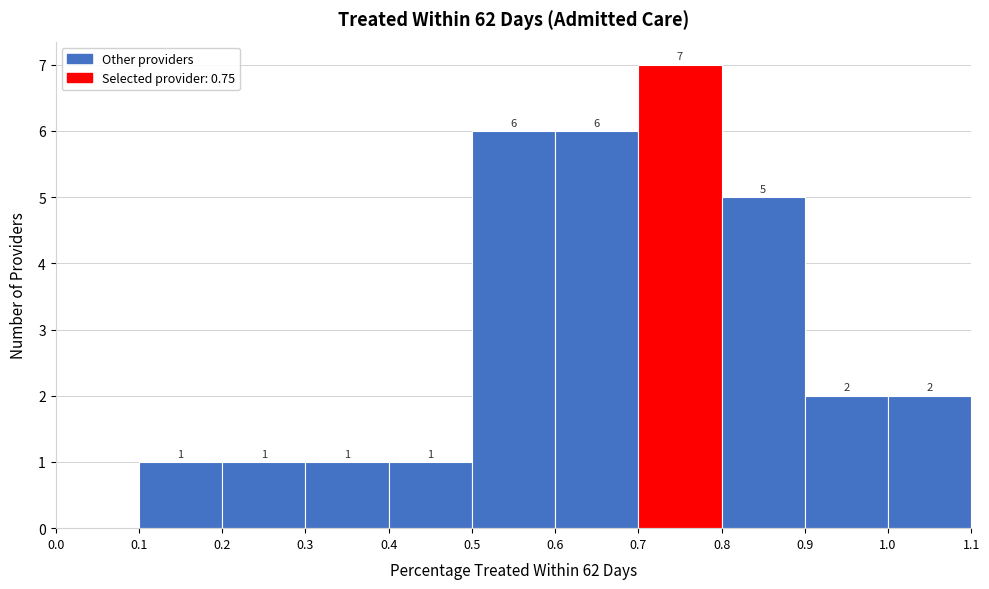

Which range on the x-axis has the tallest bar?

0.7 to 0.8